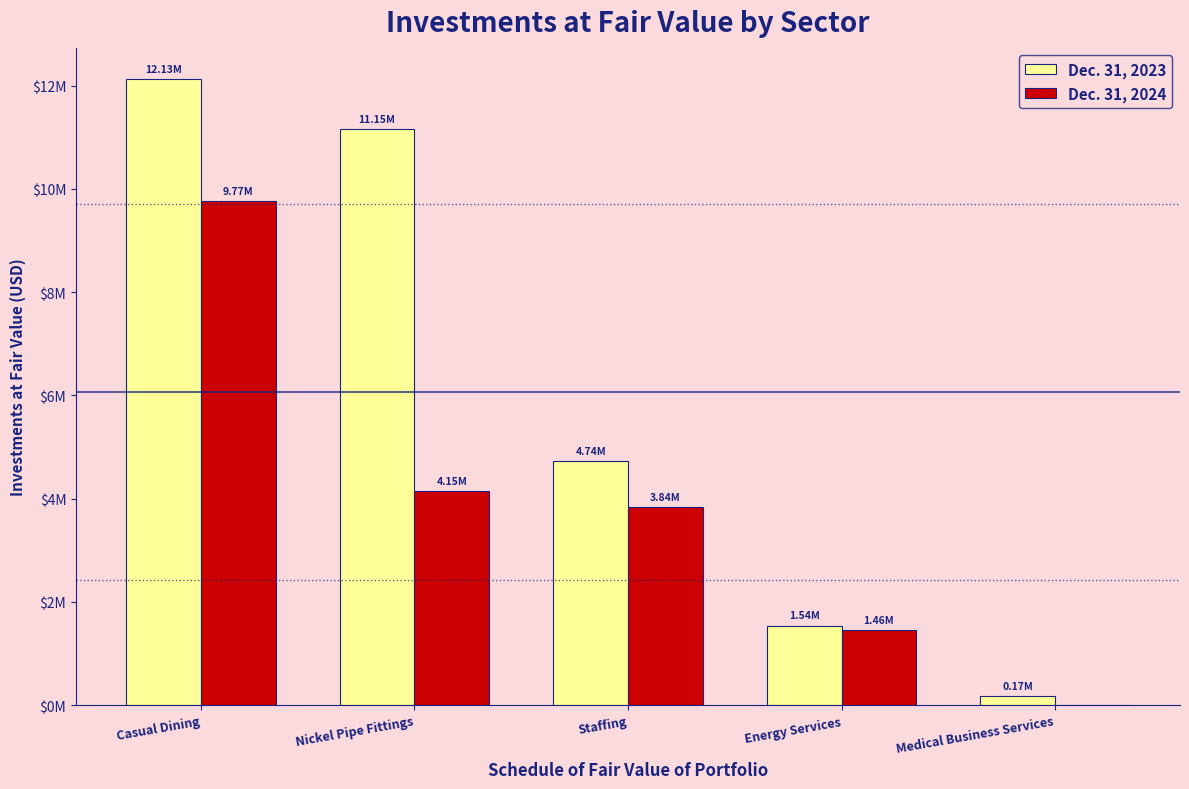

What are all the series names shown in the legend?

Dec. 31, 2023, Dec. 31, 2024